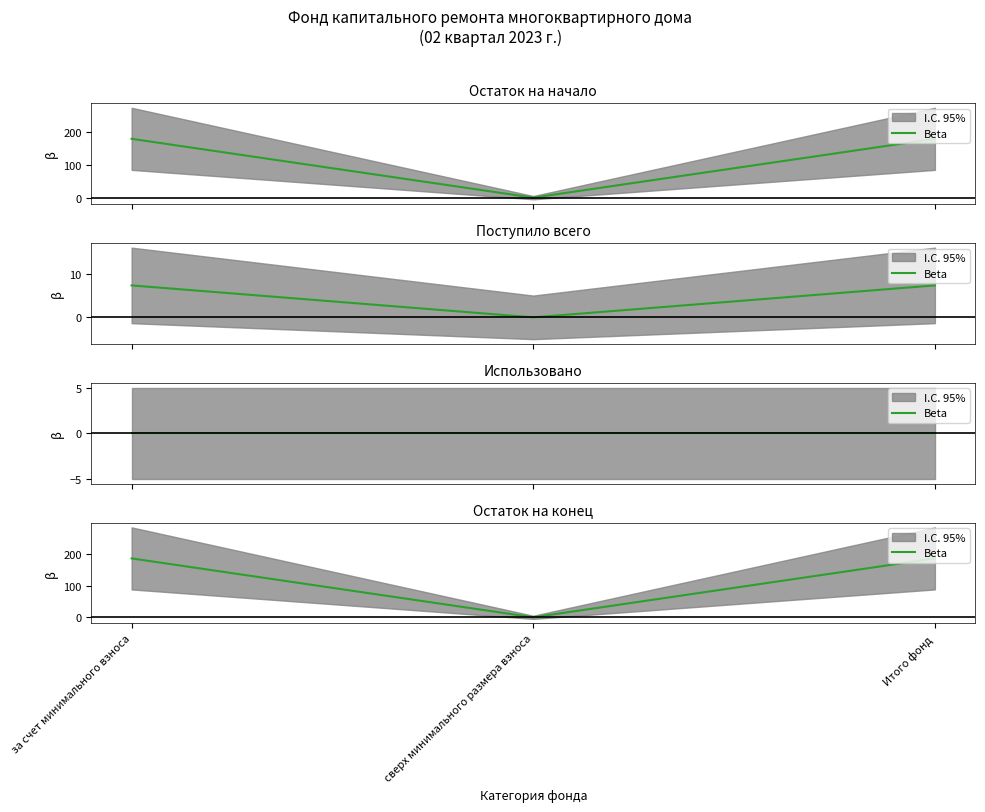

At which label does the data first exceed 186?

за счет минимального взноса